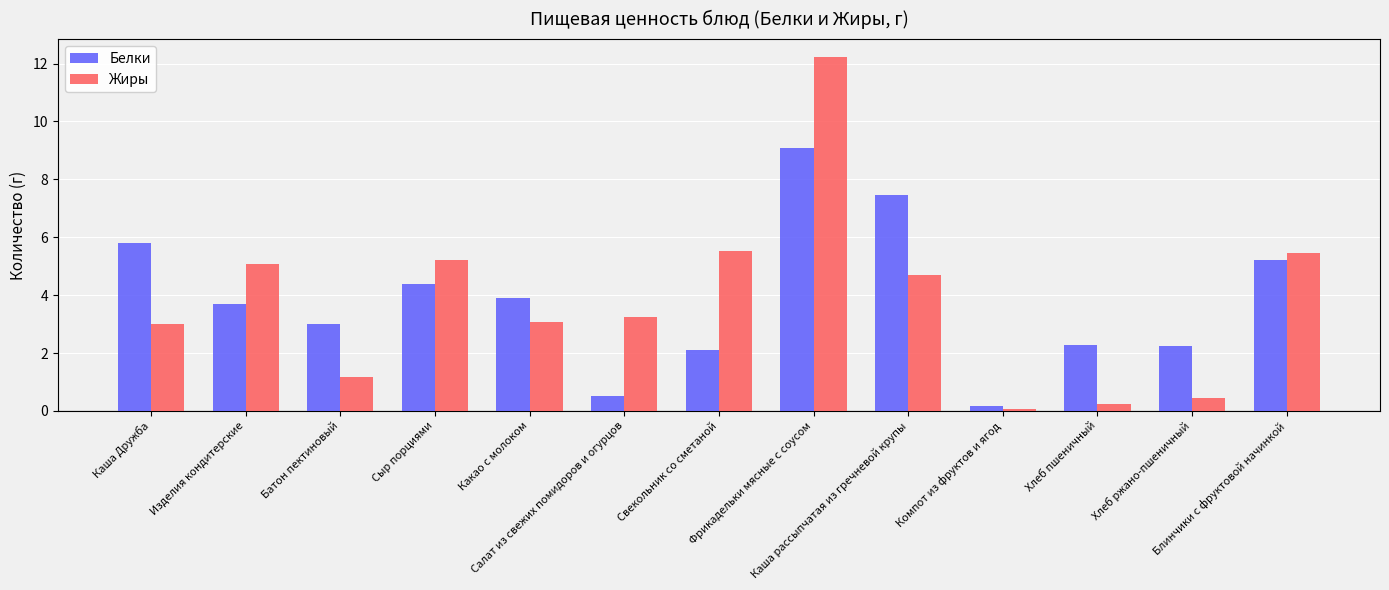

Count the number of data series in this chart.

2